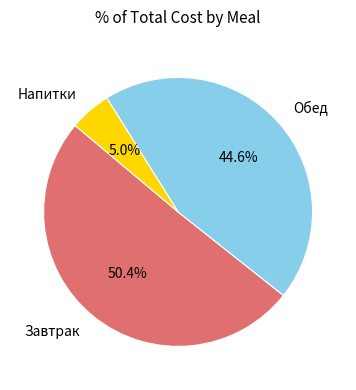

Does any single category account for the majority?

Yes